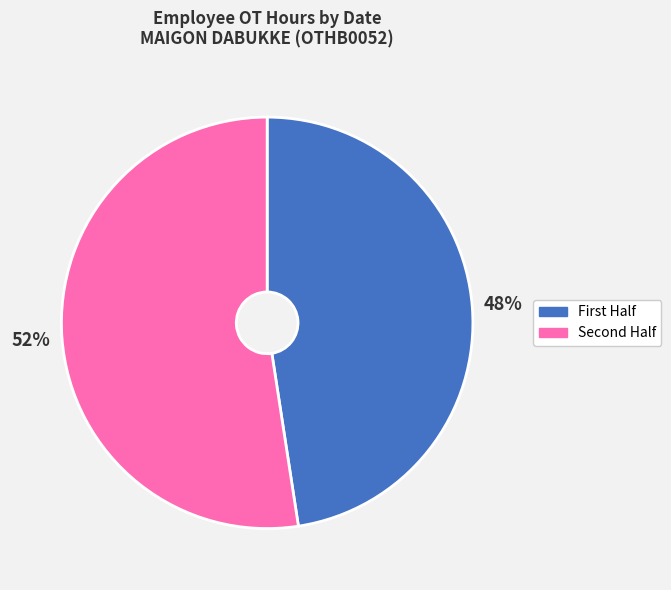

To the nearest percent, what is the average slice percentage?

50%